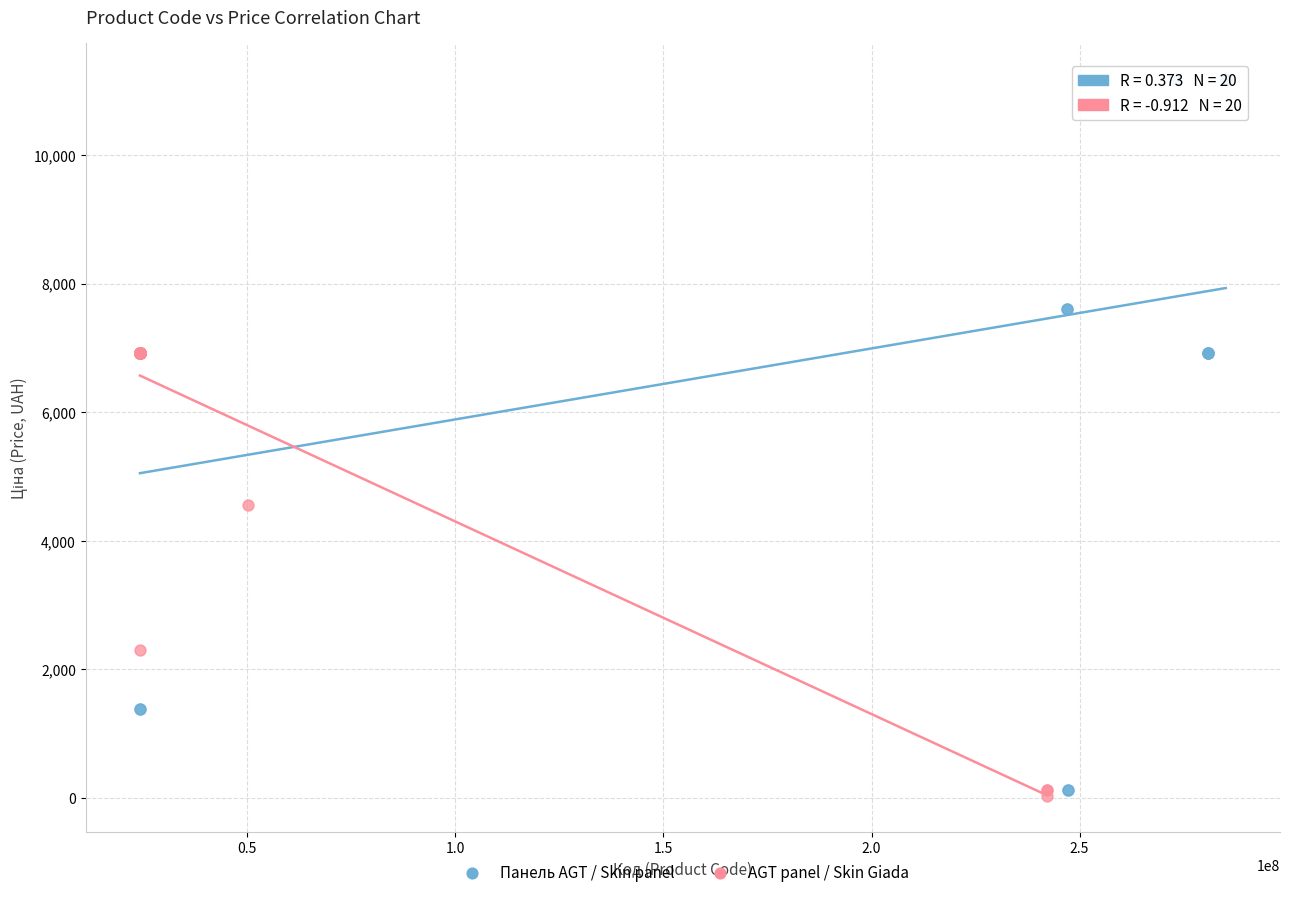

Which series contains the highest Y value?

Панель AGT / Skin panel